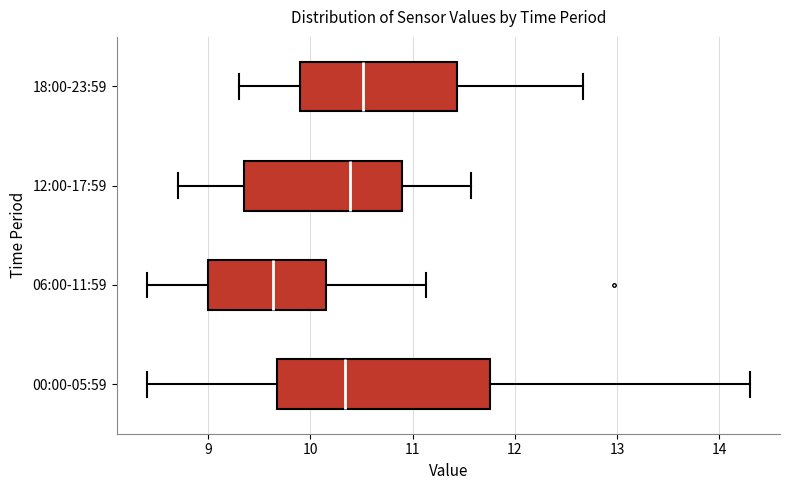

Which box's median line is the furthest to the left?

06:00-11:59